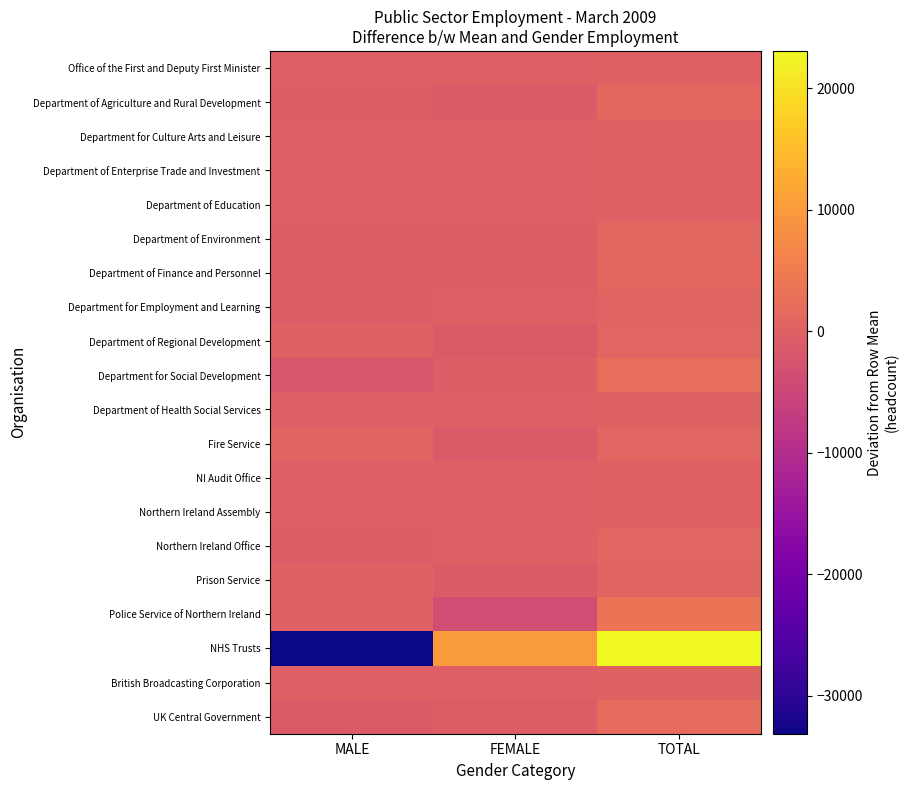

Which has a higher value, TOTAL or MALE?

TOTAL